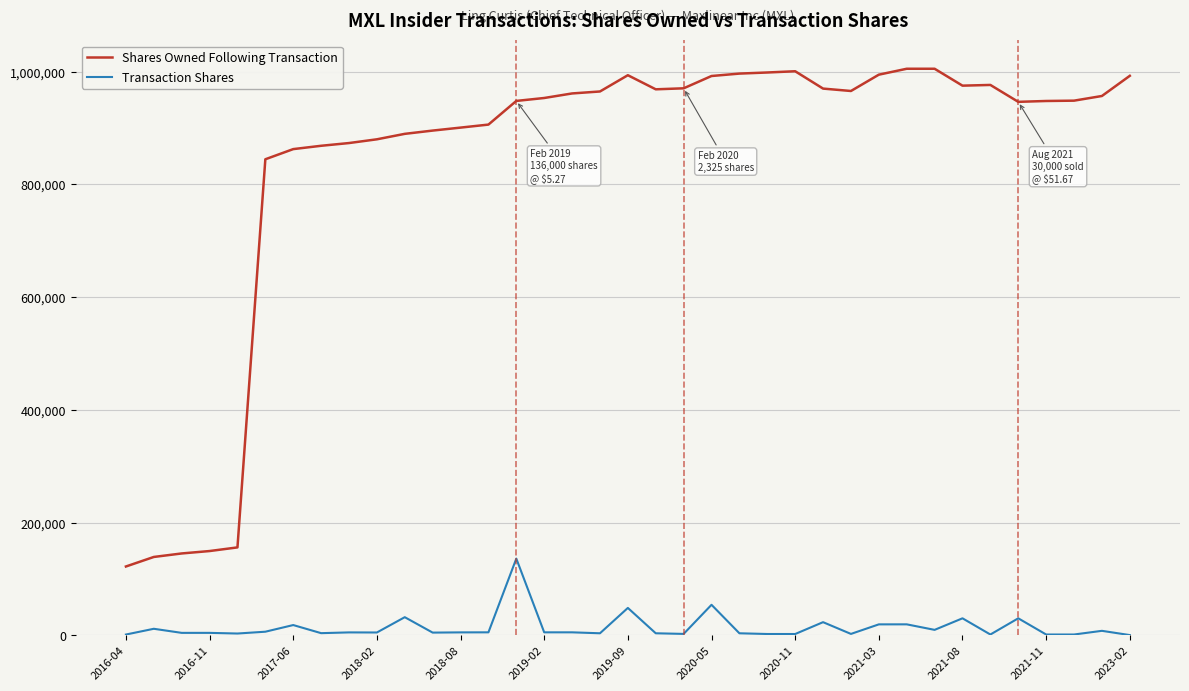

Which series has the widest spread of values?

Shares Owned Following Transaction